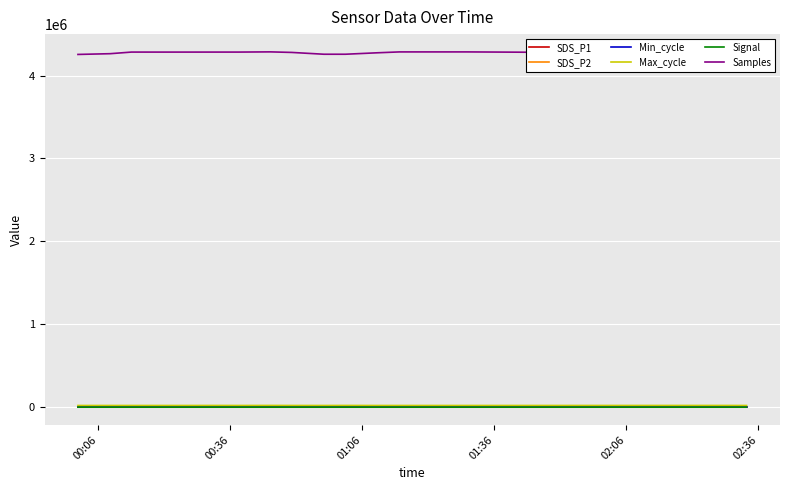

True or false: Max_cycle and Samples cross at least once.

False